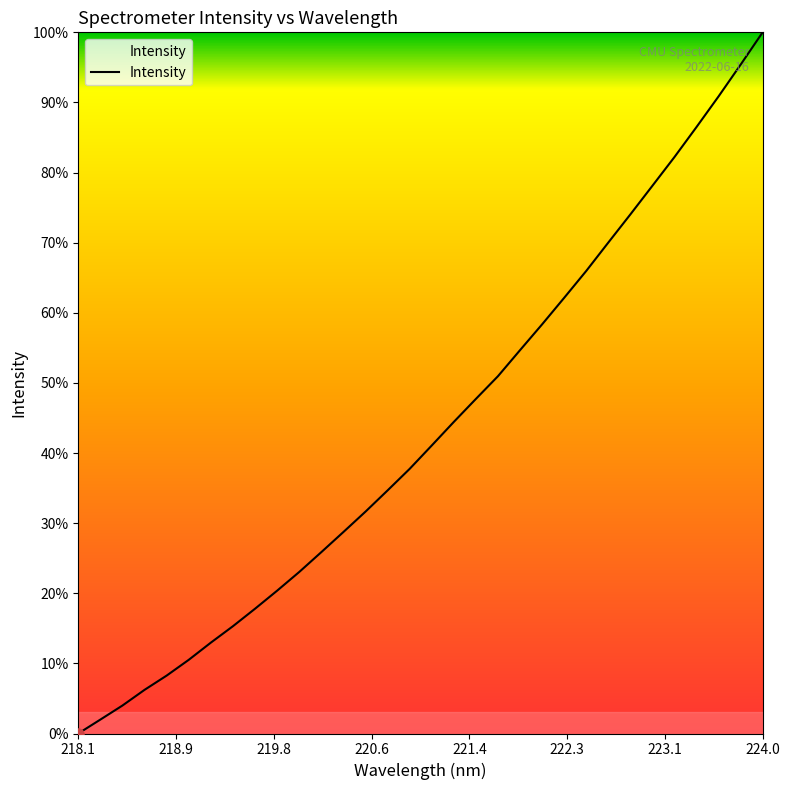

True or false: there are more than 0 points higher than both neighbors.

False